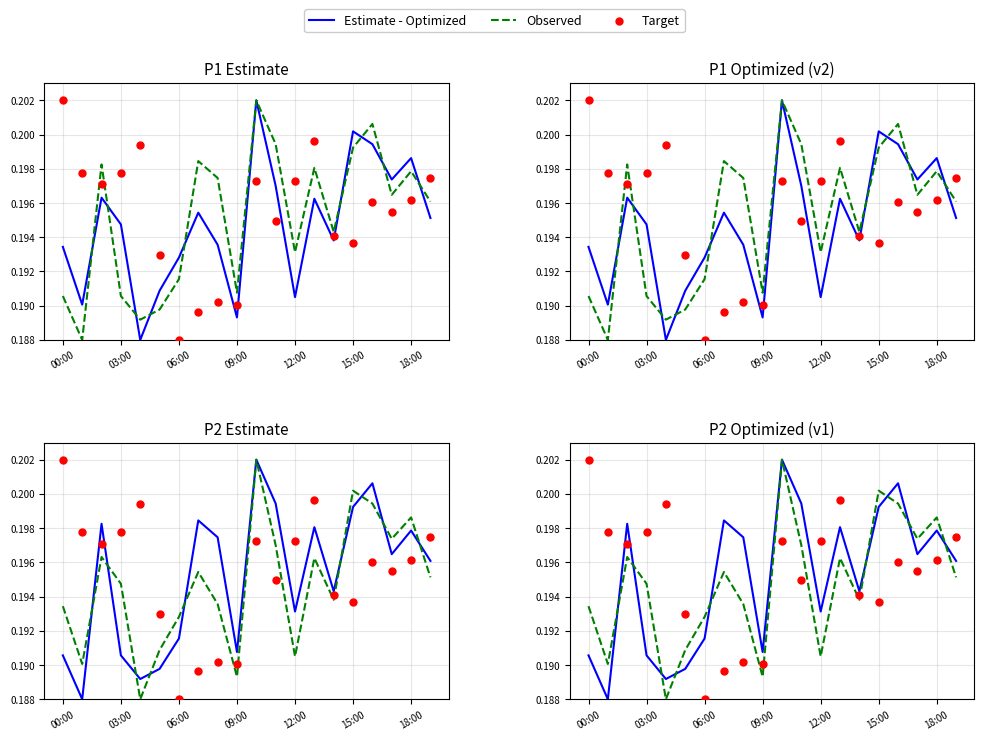

Which series contains the highest Y value?

Estimate - Optimized